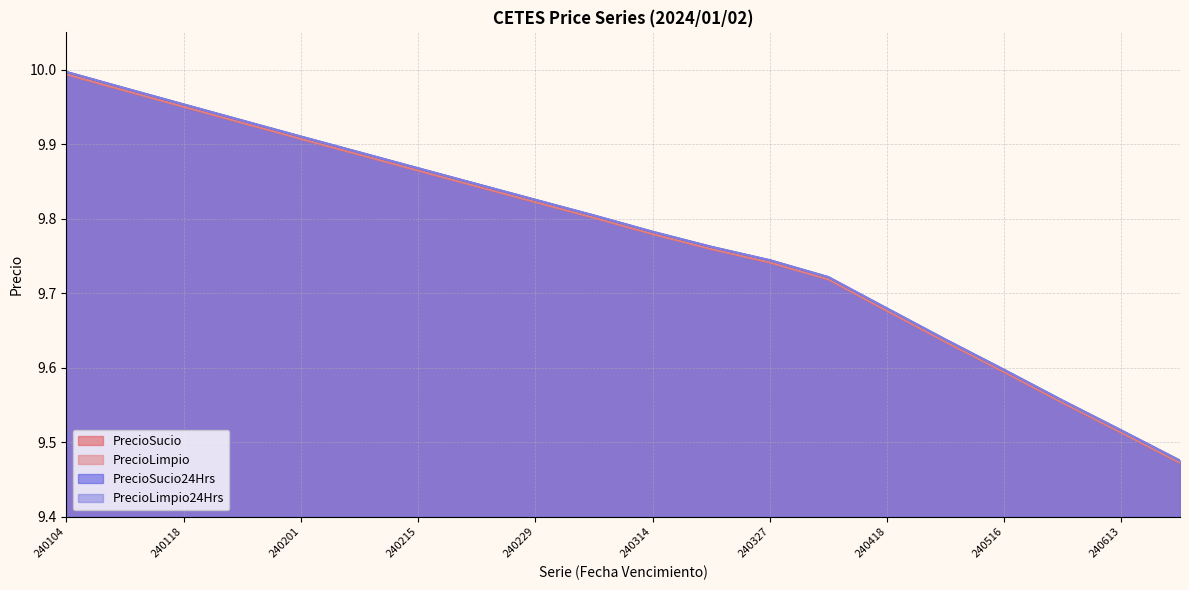

True or false: PrecioSucio and PrecioSucio24Hrs intersect in this chart.

False